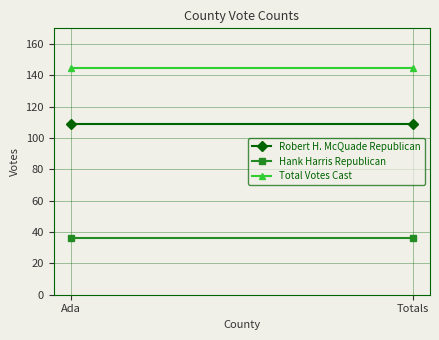

True or false: Total Votes Cast has a value of 145 at Totals.

True